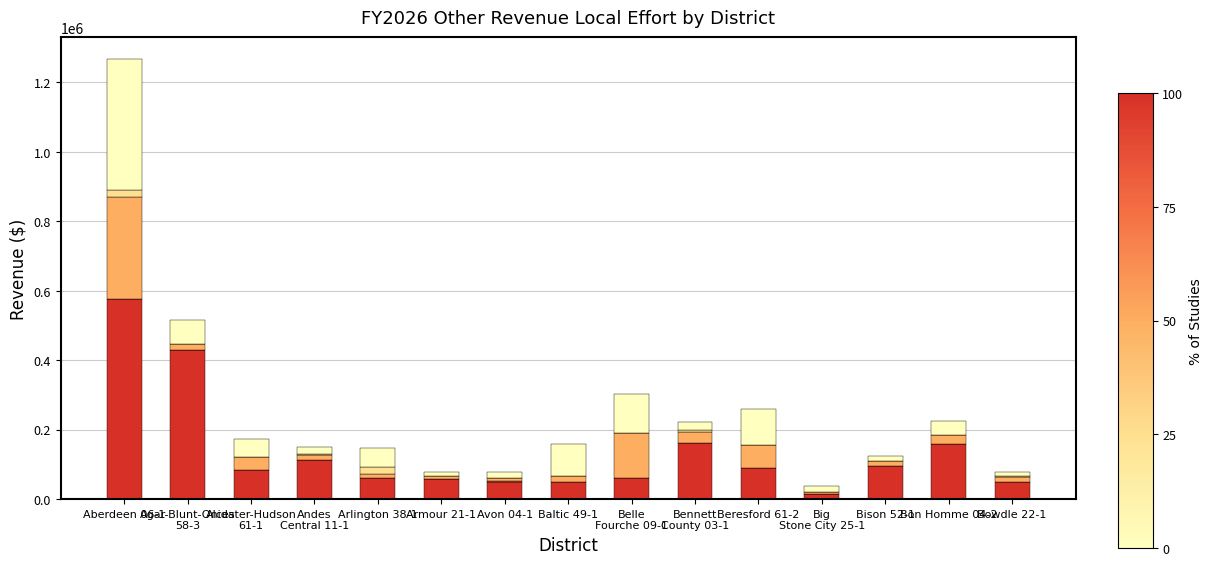

At which category is the sum across all series the highest?

Aberdeen 06-1